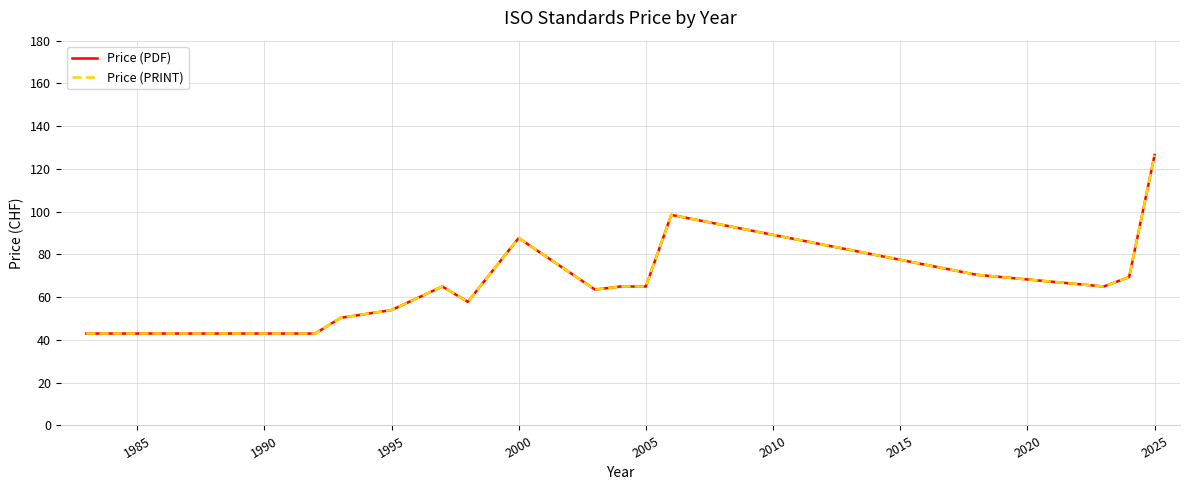

Is this an area chart (filled region under the line)?

No